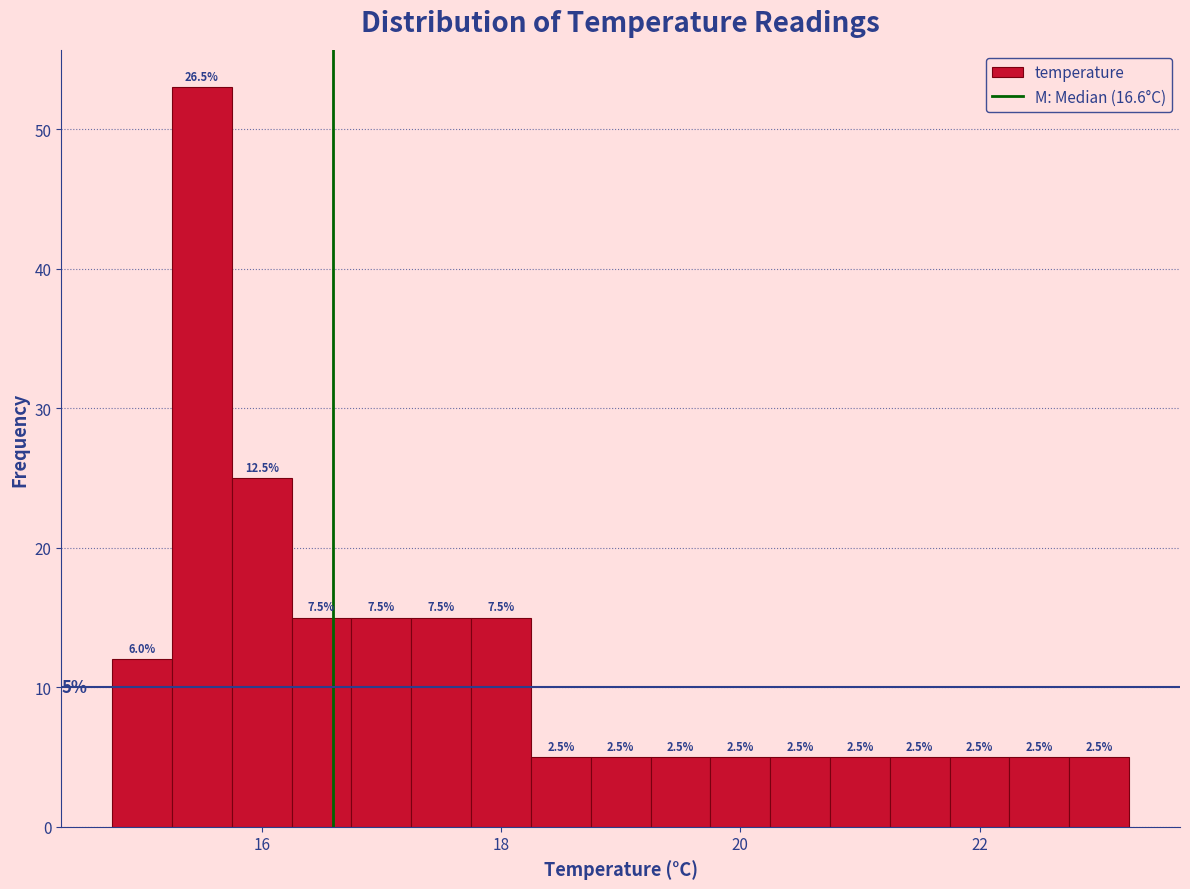

Read against the x-axis, roughly where is the centre of the tallest bar?

15.6